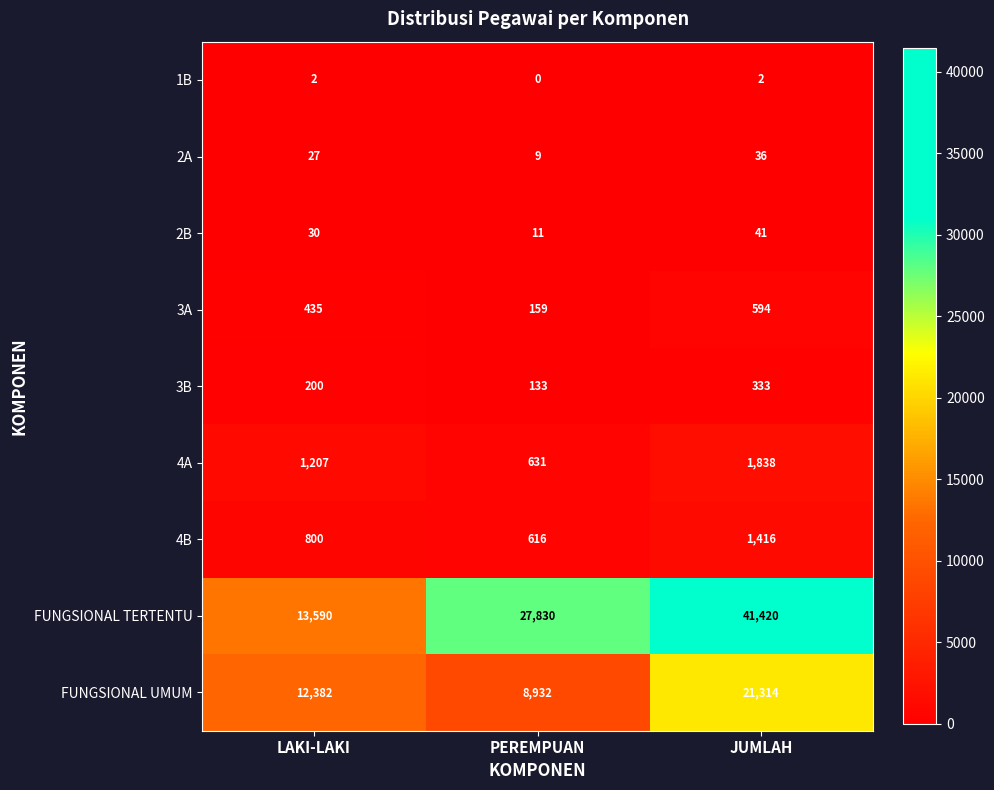

The FUNGSIONAL TERTENTU series shows 13590 at LAKI-LAKI. True or false?

True